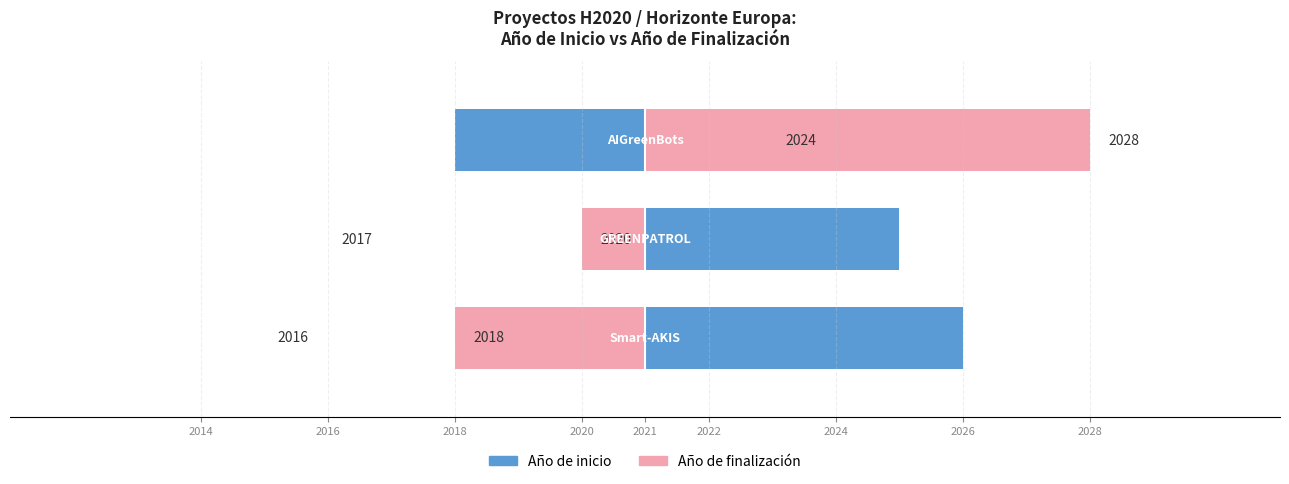

Are the bars horizontal?

Yes